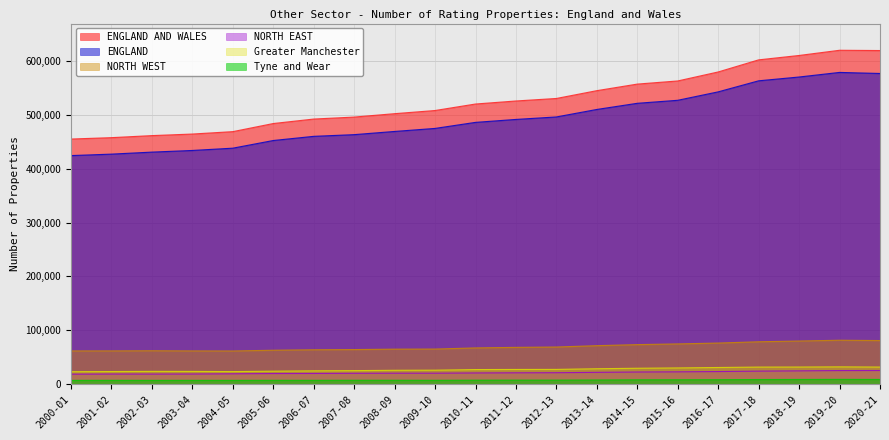

How many lines are shown in the chart?

6